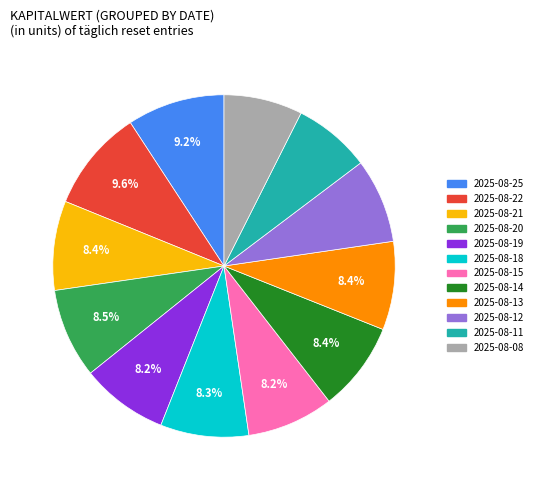

To the nearest percent, what is the difference between the largest and smallest slice percentages?

2%